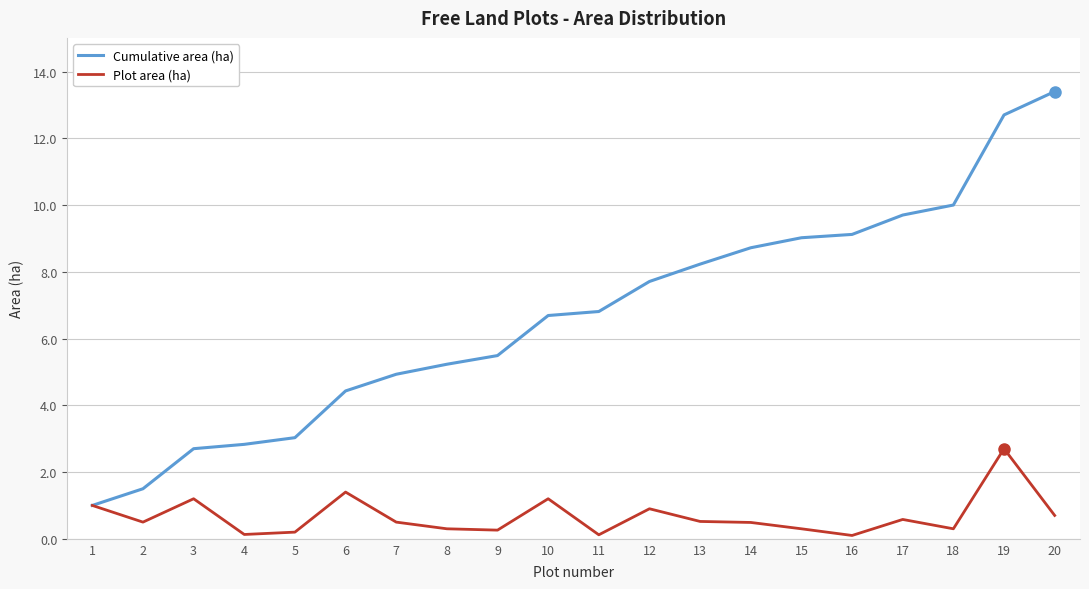

Rank the series by their average value, from highest to lowest.

Cumulative area (ha), Plot area (ha)